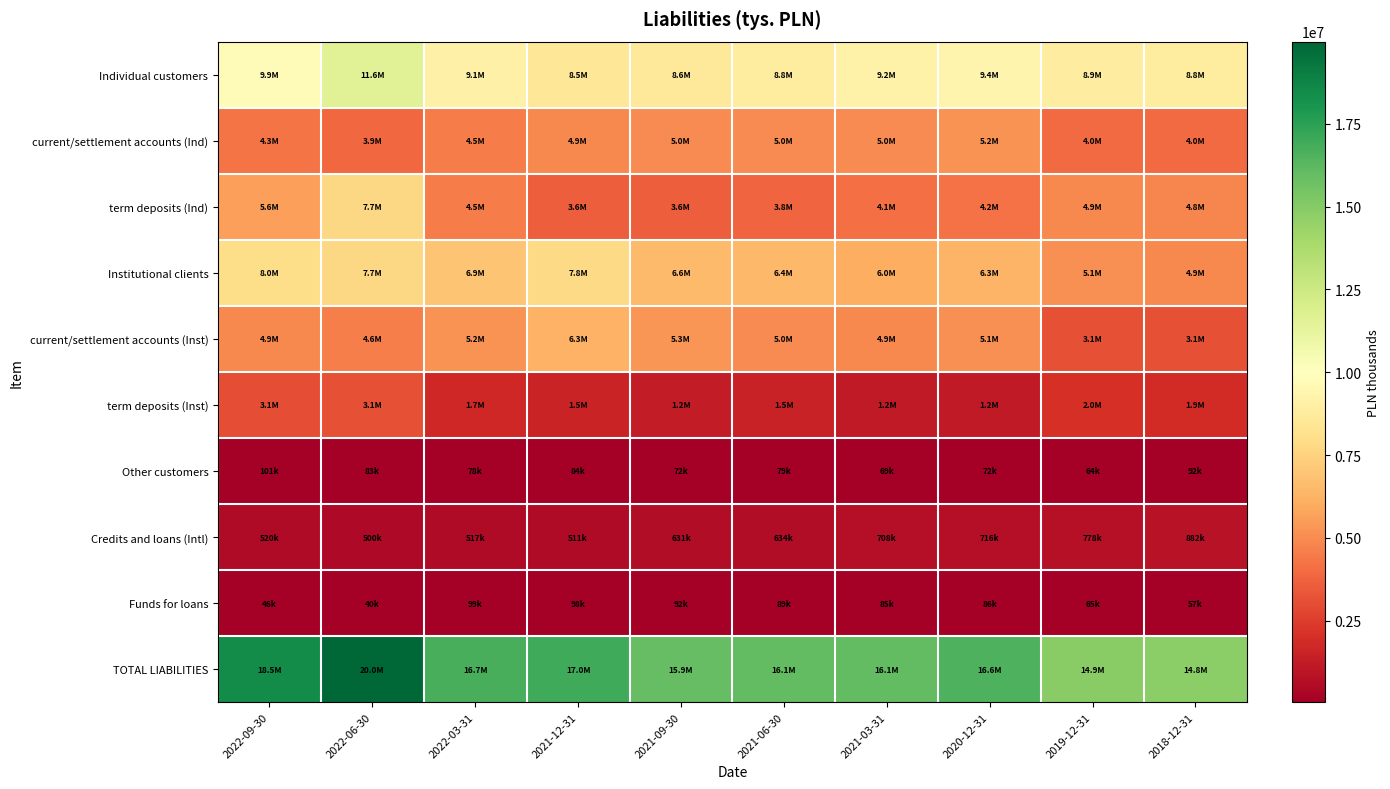

Rank the series by their maximum value, from highest to lowest.

TOTAL LIABILITIES, Individual customers, Institutional clients, term deposits (Ind), current/settlement accounts (Inst), current/settlement accounts (Ind), term deposits (Inst), Credits and loans (Intl), Other customers, Funds for loans